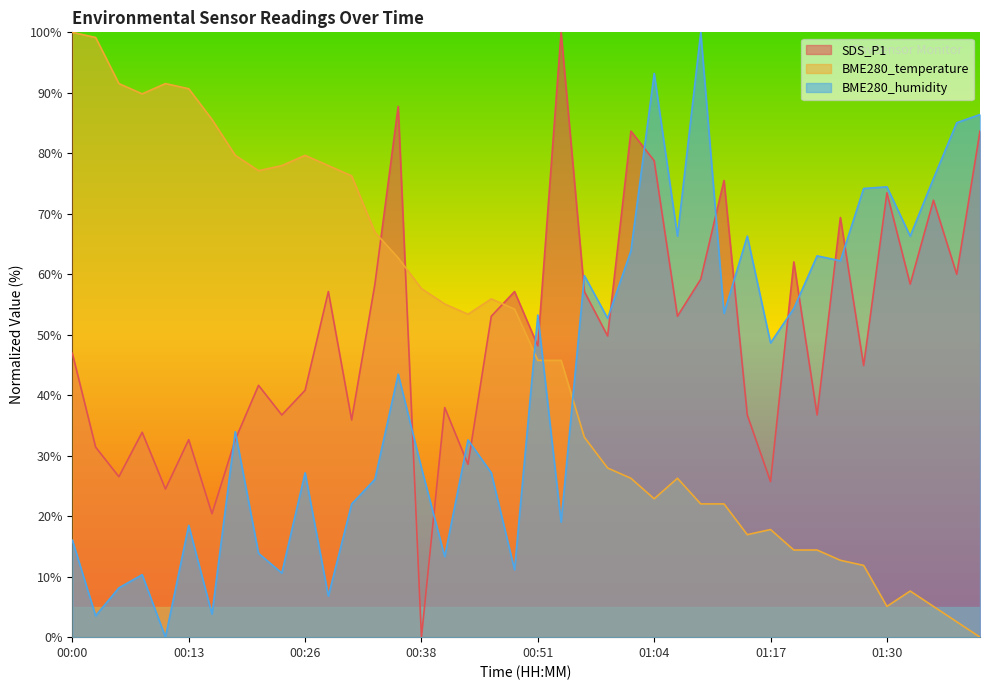

True or false: BME280_temperature has a value of 5.1 at 01:30.

True